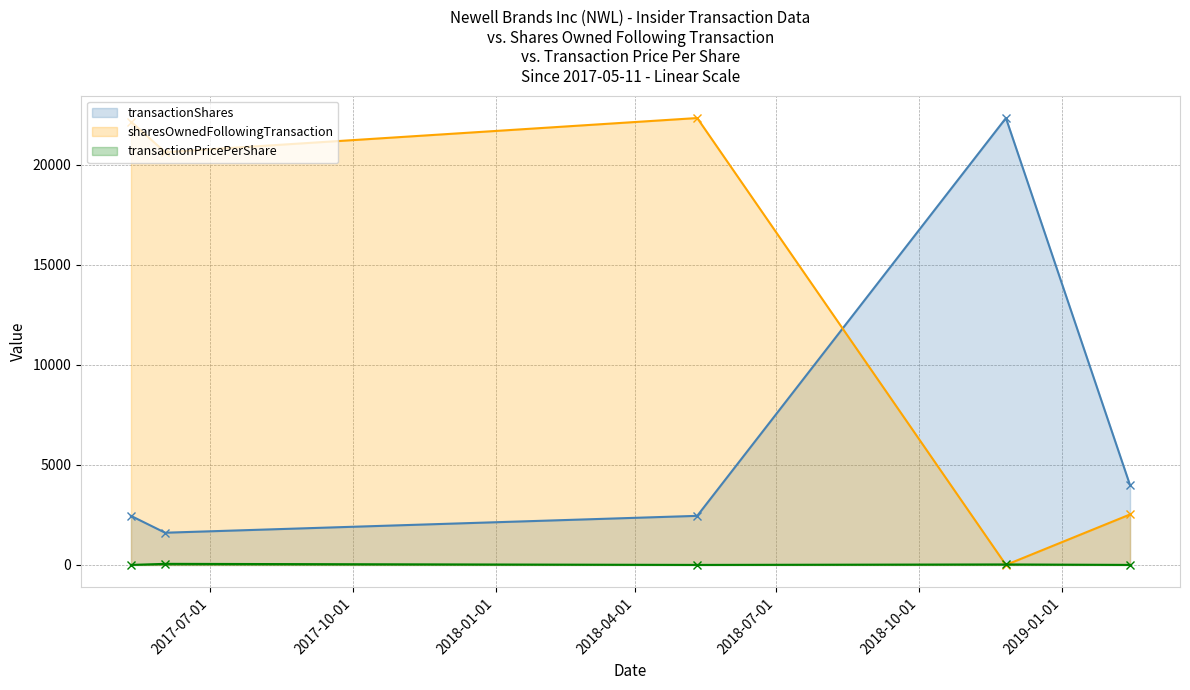

True or false: transactionPricePerShare has a value of 0.0 at 2018-05-11.

True